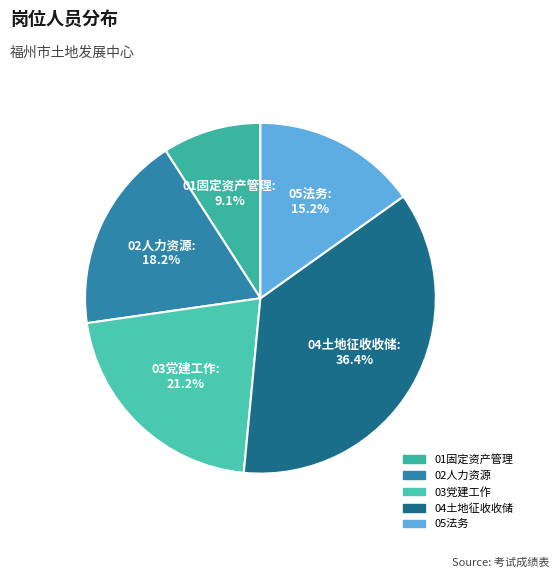

To the nearest percent, what is the average slice percentage?

20%